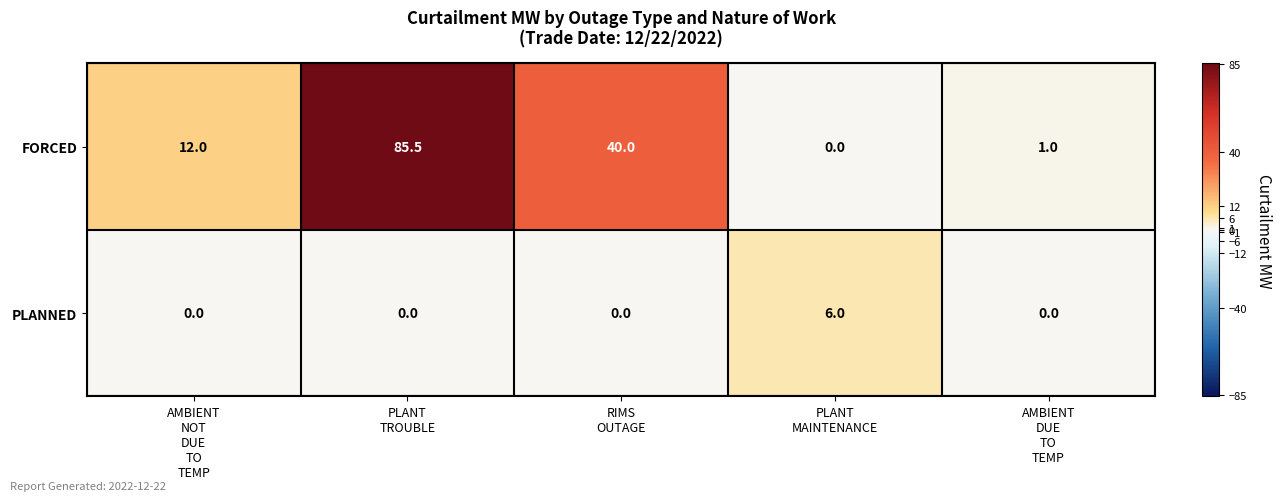

What is the total value across all series at RIMS
OUTAGE?

40.0